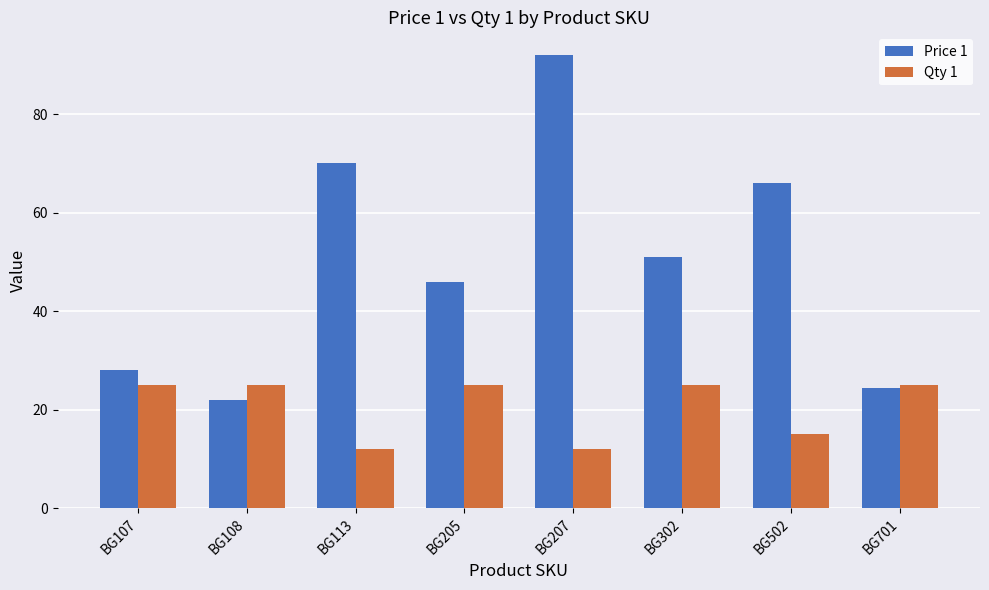

How many data points in Price 1 are less than 51?

4